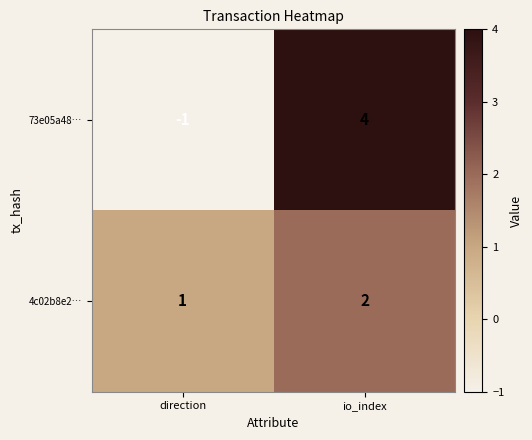

Reading left to right, transcribe all the data shown in this chart.

73e05a48…: direction=-1	io_index=4
4c02b8e2…: direction=1	io_index=2